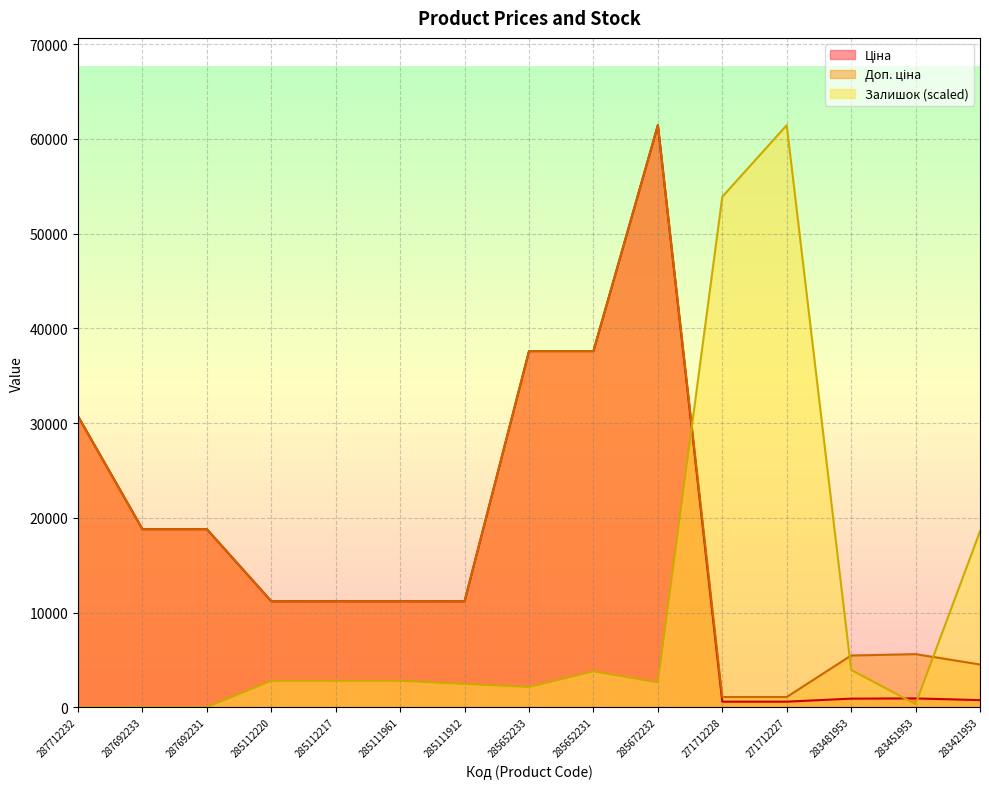

How many lines are shown in the chart?

3